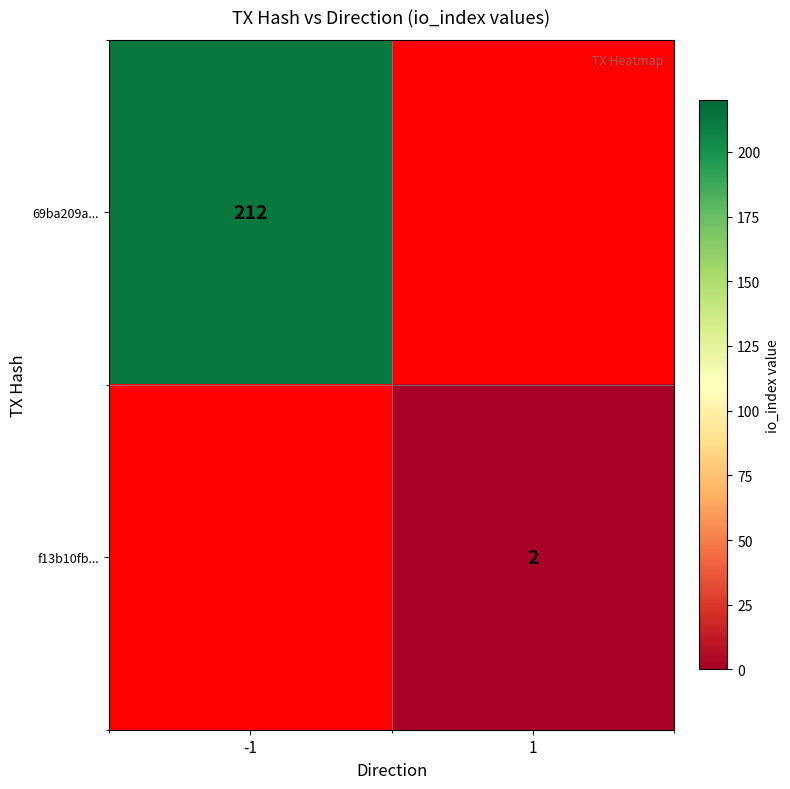

Is it true that f13b10fb... equals 1 at 1?

False